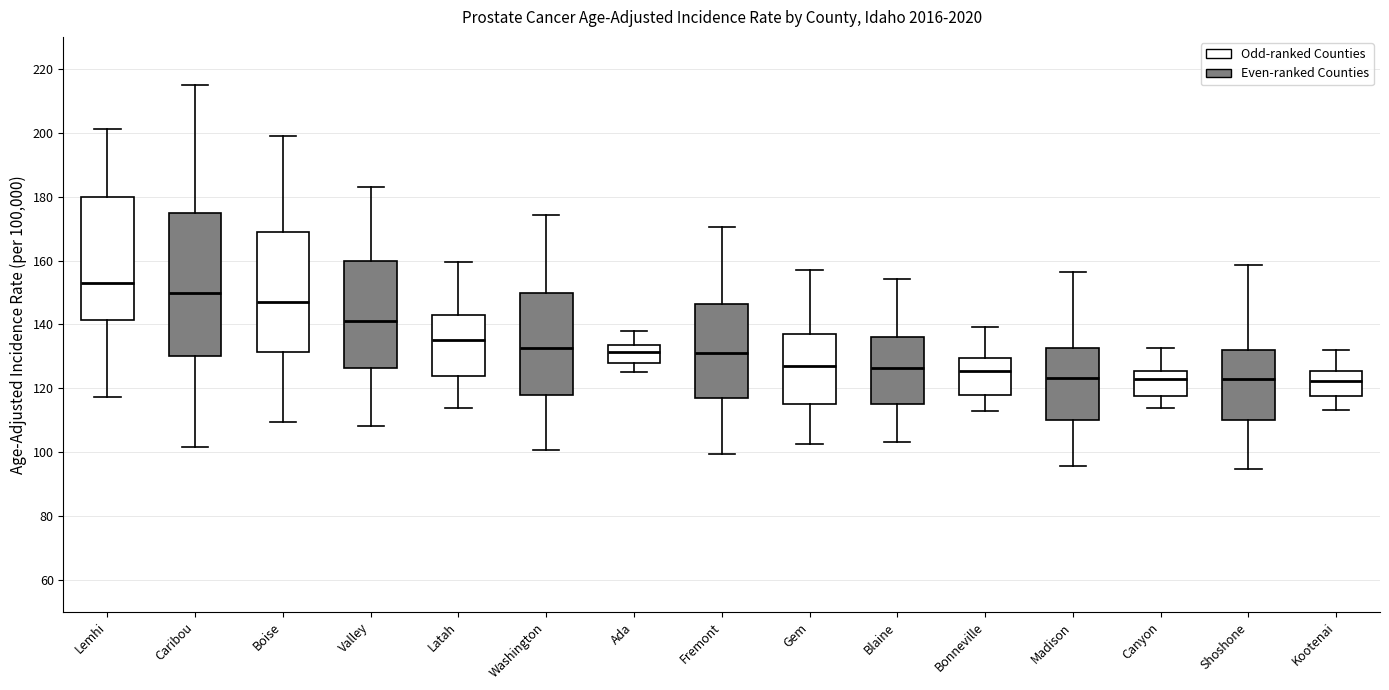

Where does the upper whisker of the box for Ada end on the y-axis? The values are not printed on the chart, so give them approximately, as read against the axis.

138